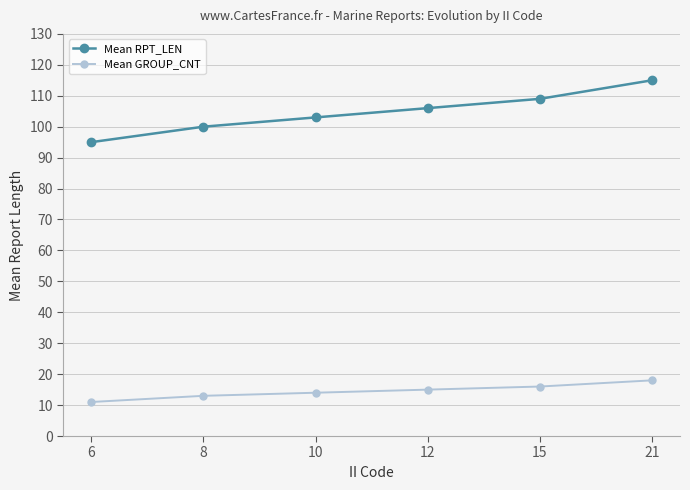

True or false: Mean GROUP_CNT and Mean RPT_LEN cross at least once.

False